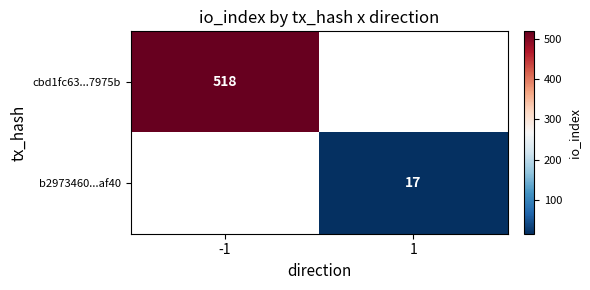

True or false: b2973460...af40 has a value of 29 at 1.

False